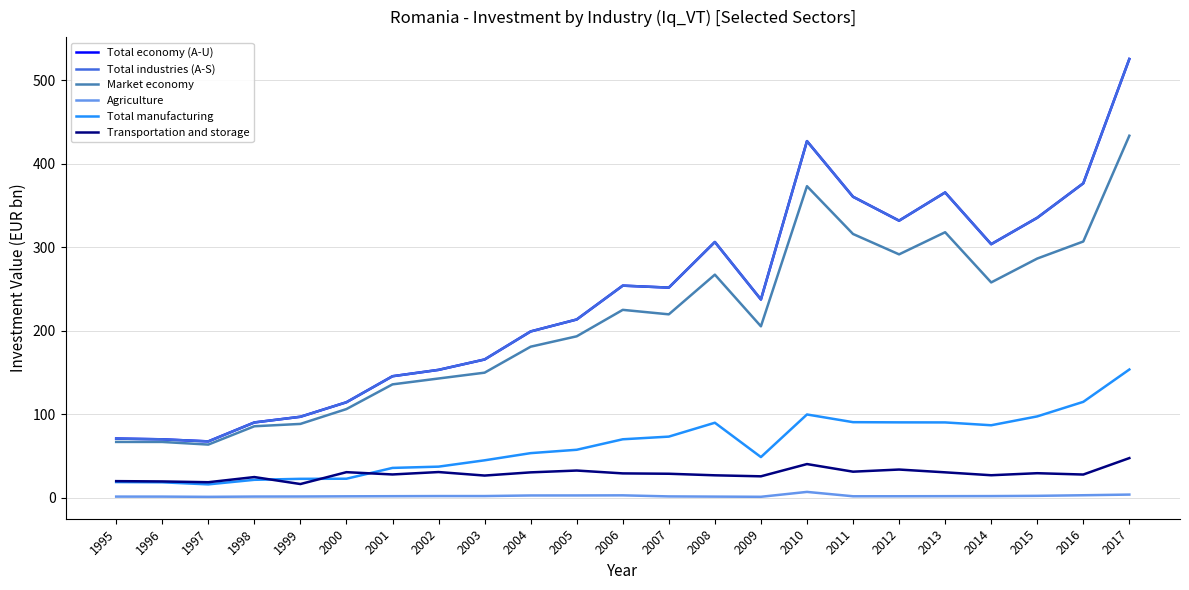

Rank the categories by Transportation and storage value from lowest to highest.

1999, 1997, 1996, 1995, 1998, 2009, 2003, 2008, 2014, 2016, 2001, 2007, 2006, 2015, 2004, 2013, 2000, 2002, 2011, 2005, 2012, 2010, 2017